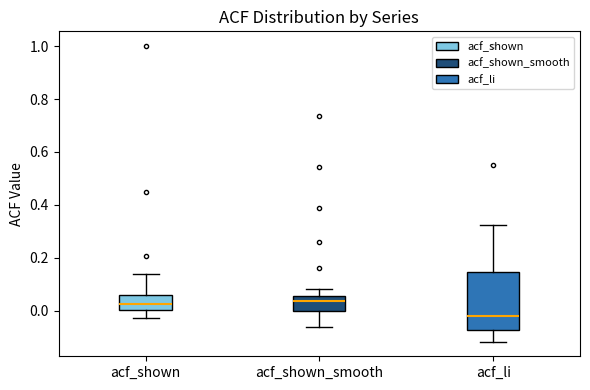

Reading left to right, transcribe this box plot: for each box, give where its median line is, the range the box spans, and where its two whiskers end, as read against the y-axis. The values are not printed on the chart, so give them approximately, as read against the axis.

acf_shown: median 0.02, box 0.00 to 0.06, whiskers -0.02 to 0.14
acf_shown_smooth: median 0.04, box 0.00 to 0.06, whiskers -0.06 to 0.08
acf_li: median -0.02, box -0.08 to 0.14, whiskers -0.12 to 0.32